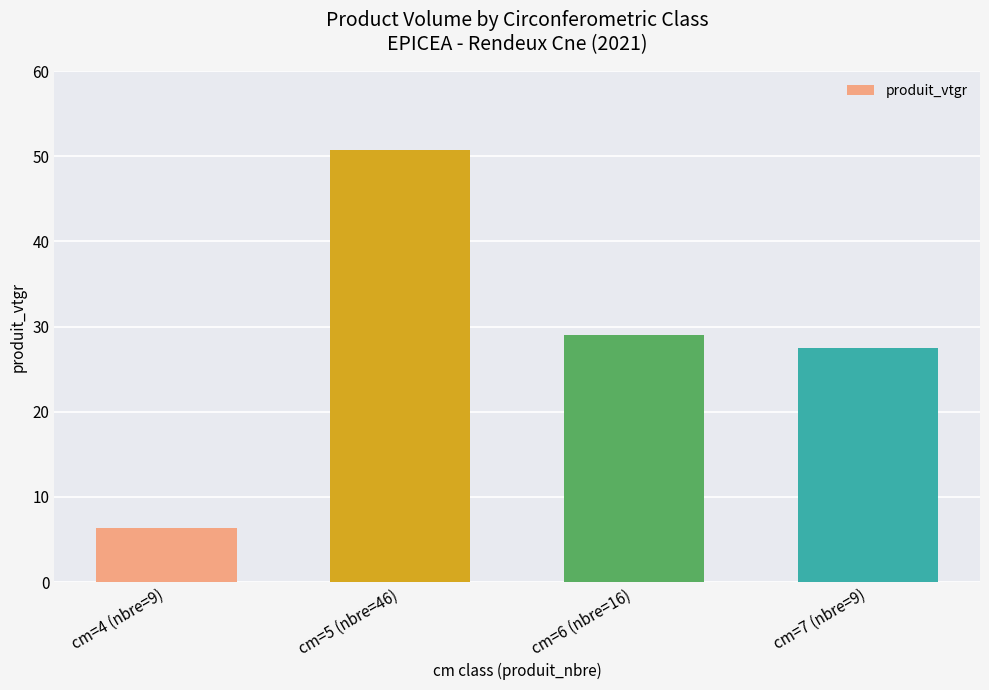

The value at cm=6 (nbre=16) is 46.0. True or false?

False